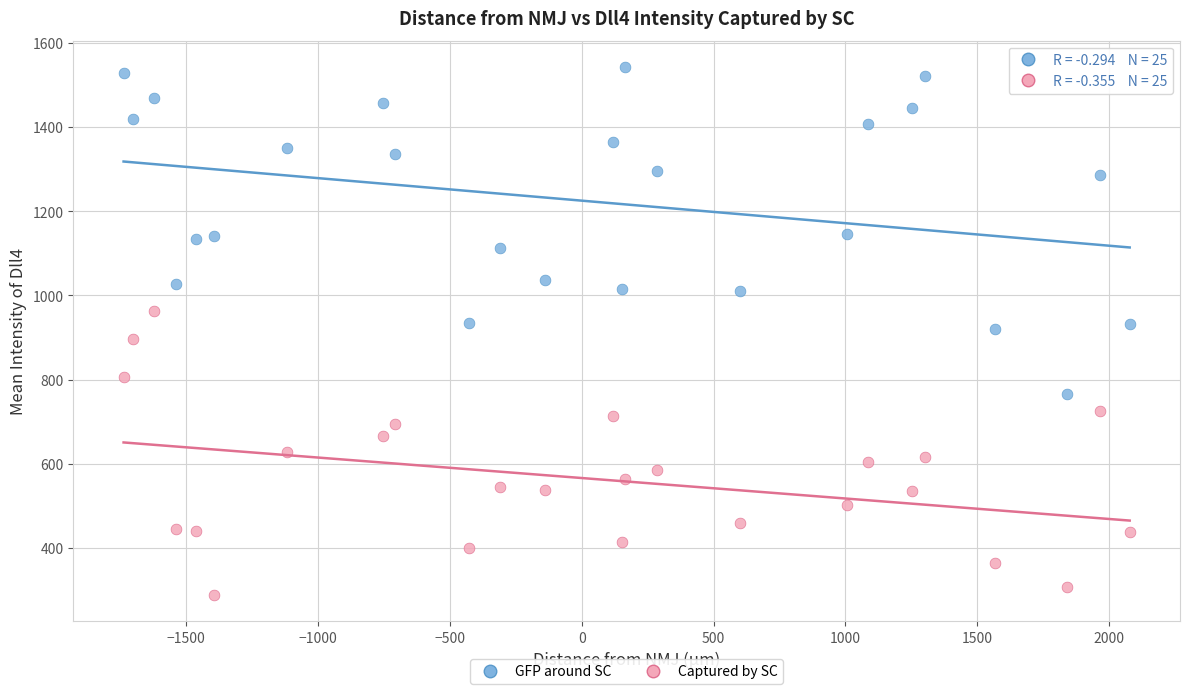

Across all data points, what is the range of Y values (max minus min)?

1253.9